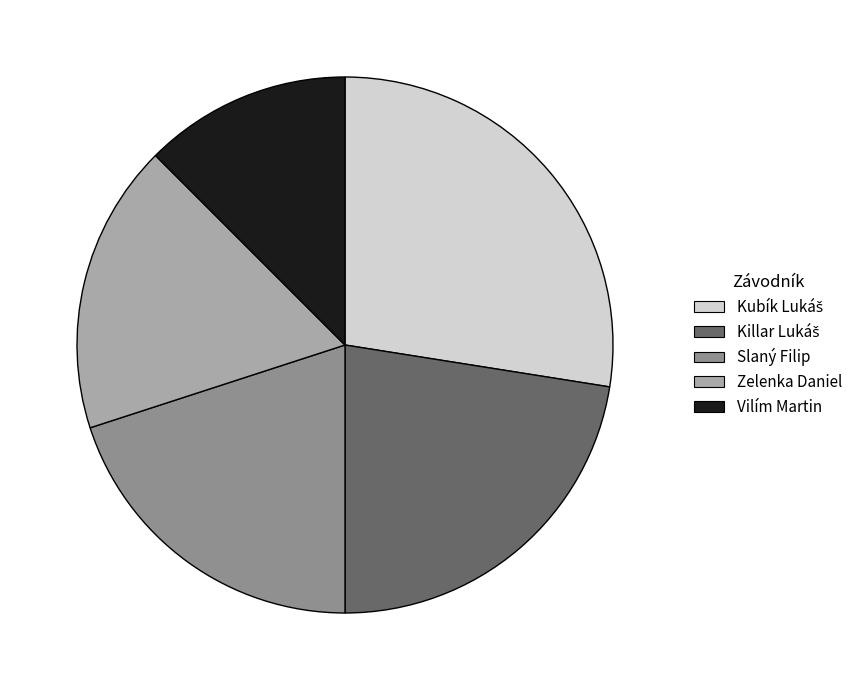

What is the smallest slice in the pie chart?

Vilím Martin